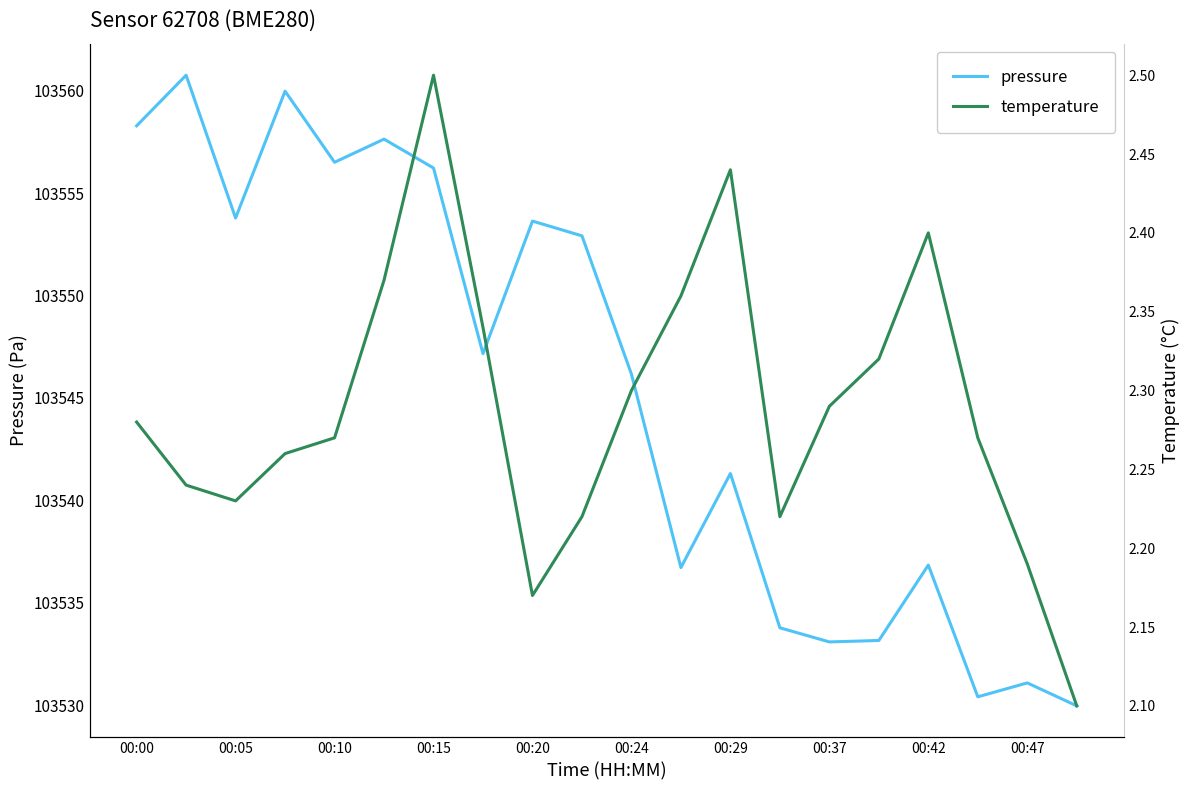

What is the minimum value for pressure?

103530.0